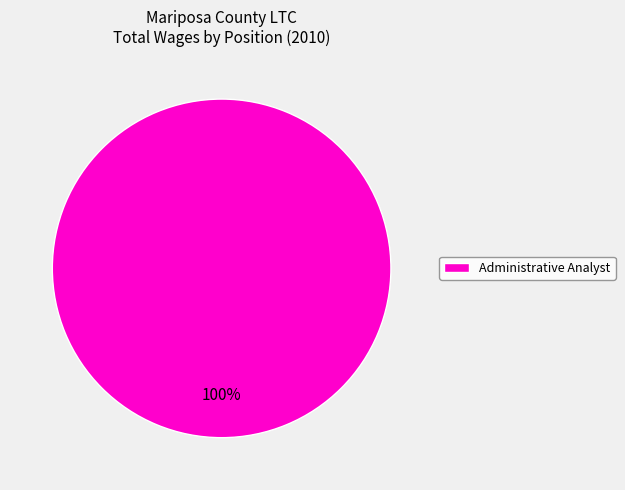

What percentage is the Administrative Analyst slice, to the nearest percent?

100%